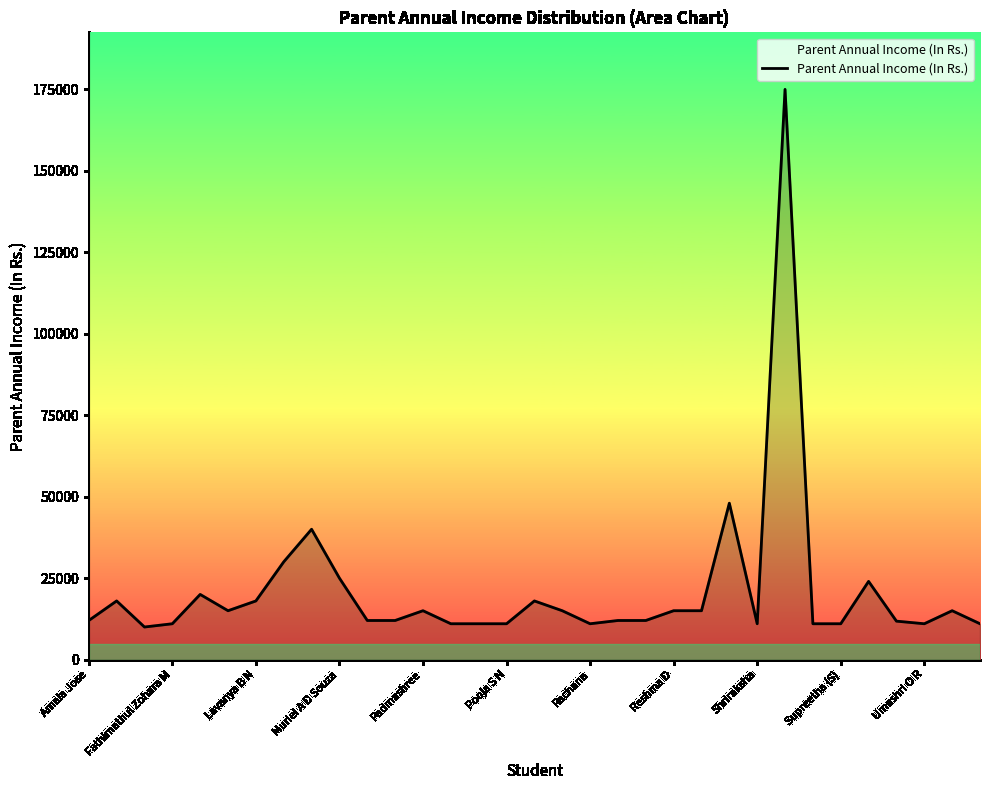

What is the smallest value displayed?

10000